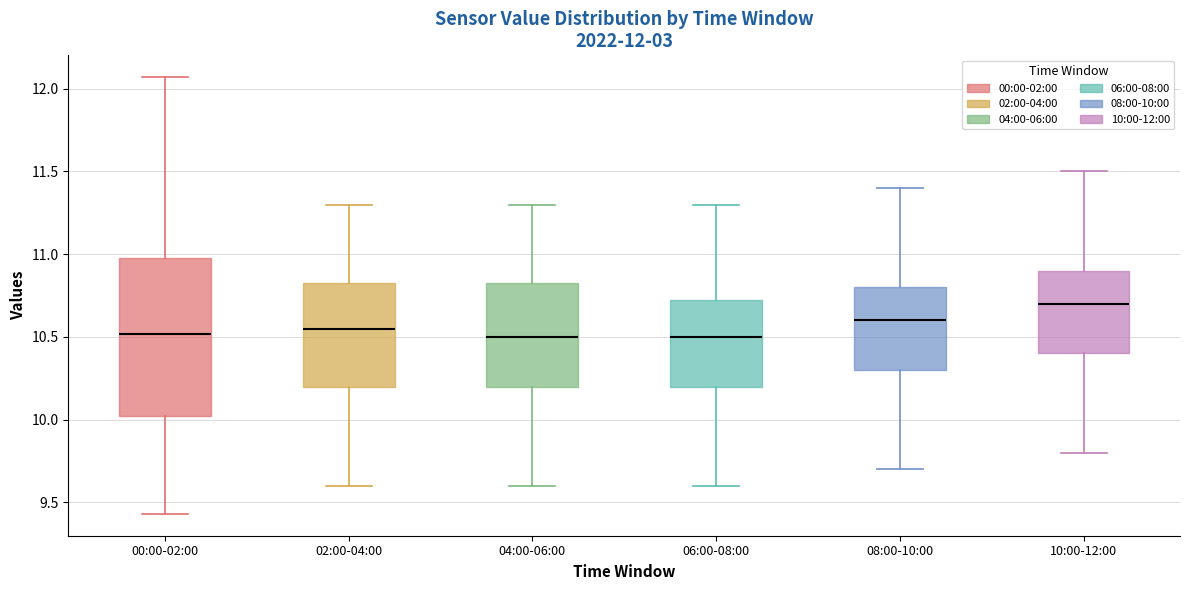

Which box is the tallest, from its lower edge to its upper edge?

00:00-02:00